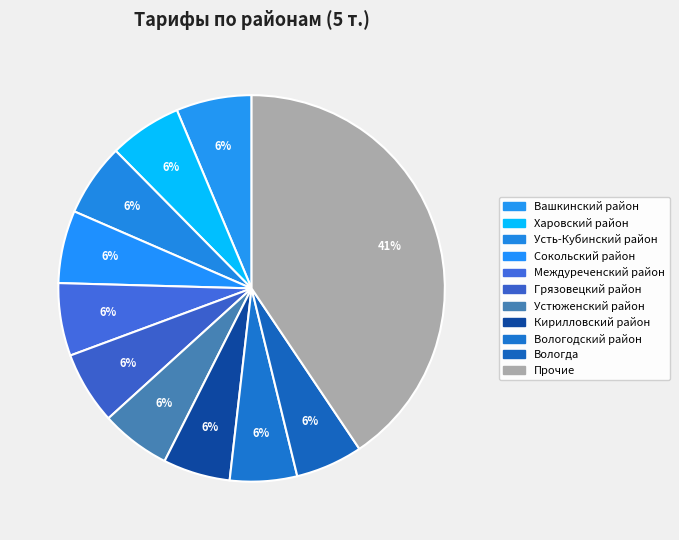

To the nearest percent, what percentage of the pie is Грязовецкий район?

6%